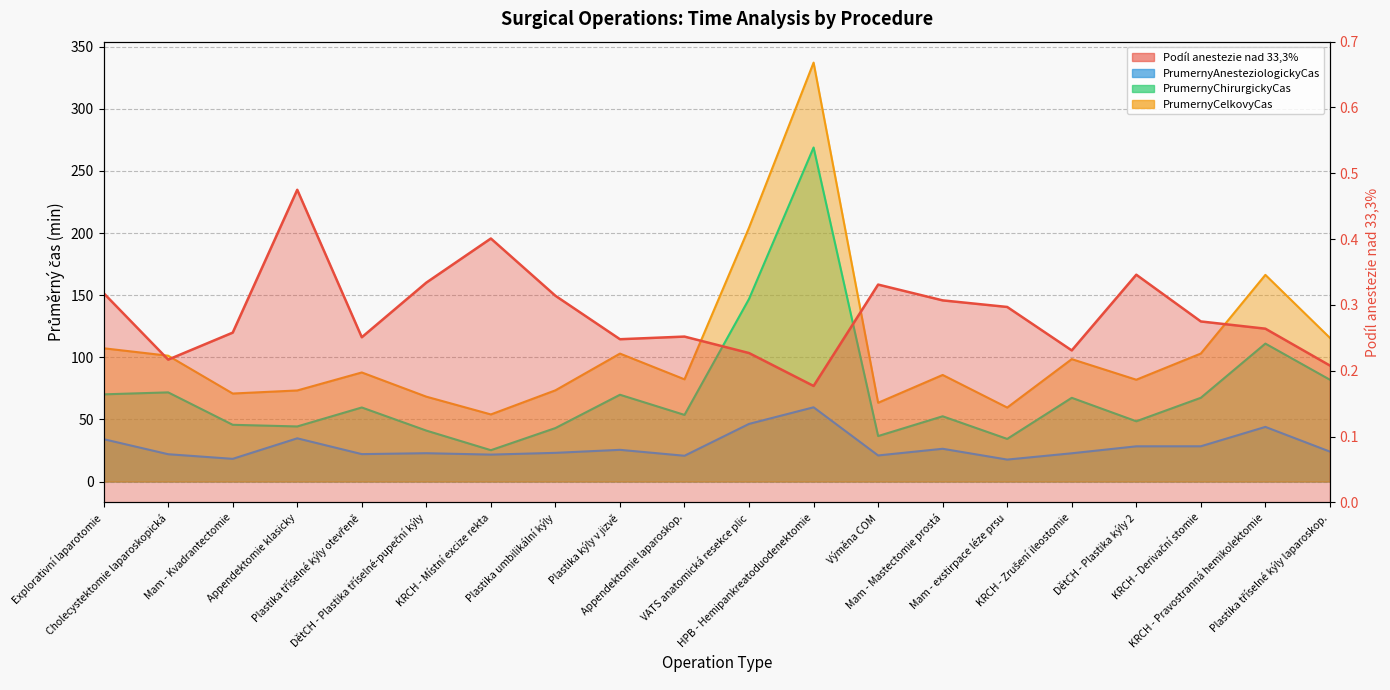

List the series in order of their peak value, lowest first.

Podíl anestezie nad 33,3%, PrumernyAnesteziologickyCas, PrumernyChirurgickyCas, PrumernyCelkovyCas